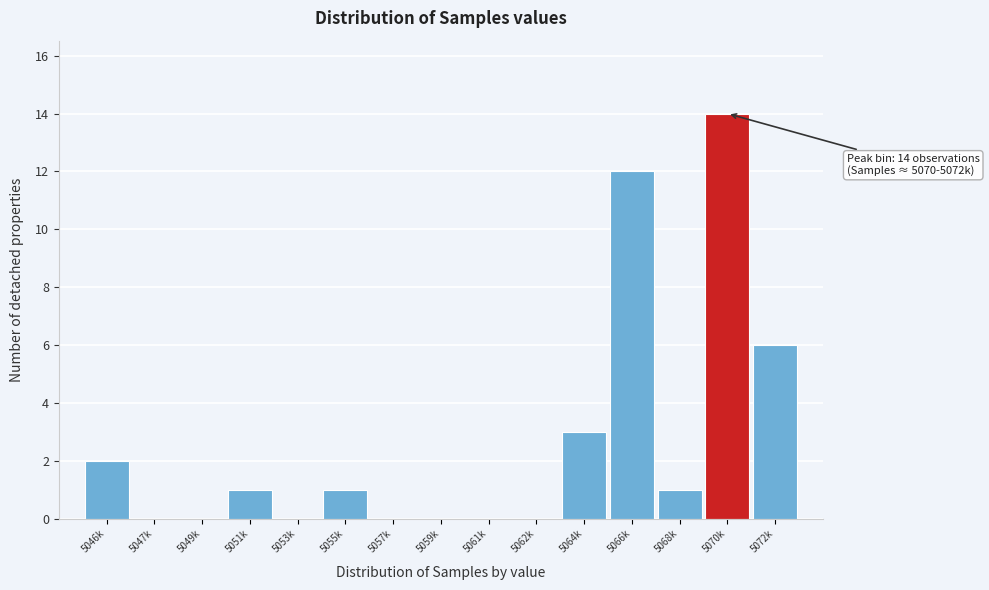

Reading left to right, transcribe all the data shown in this chart.

5046k=2	5047k=0	5049k=0	5051k=1	5053k=0	5055k=1	5057k=0	5059k=0	5061k=0	5062k=0	5064k=3	5066k=12	5068k=1	5070k=14	5072k=6